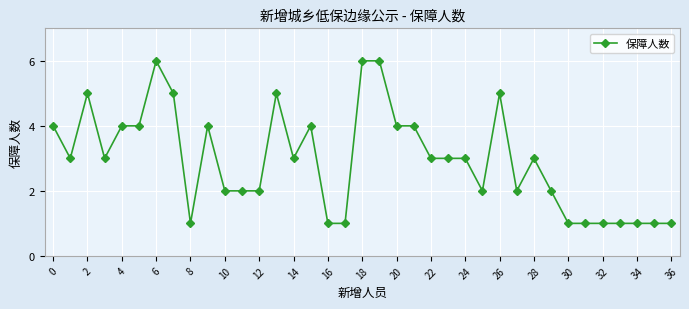

Does the chart display data point markers on the line(s)?

Yes